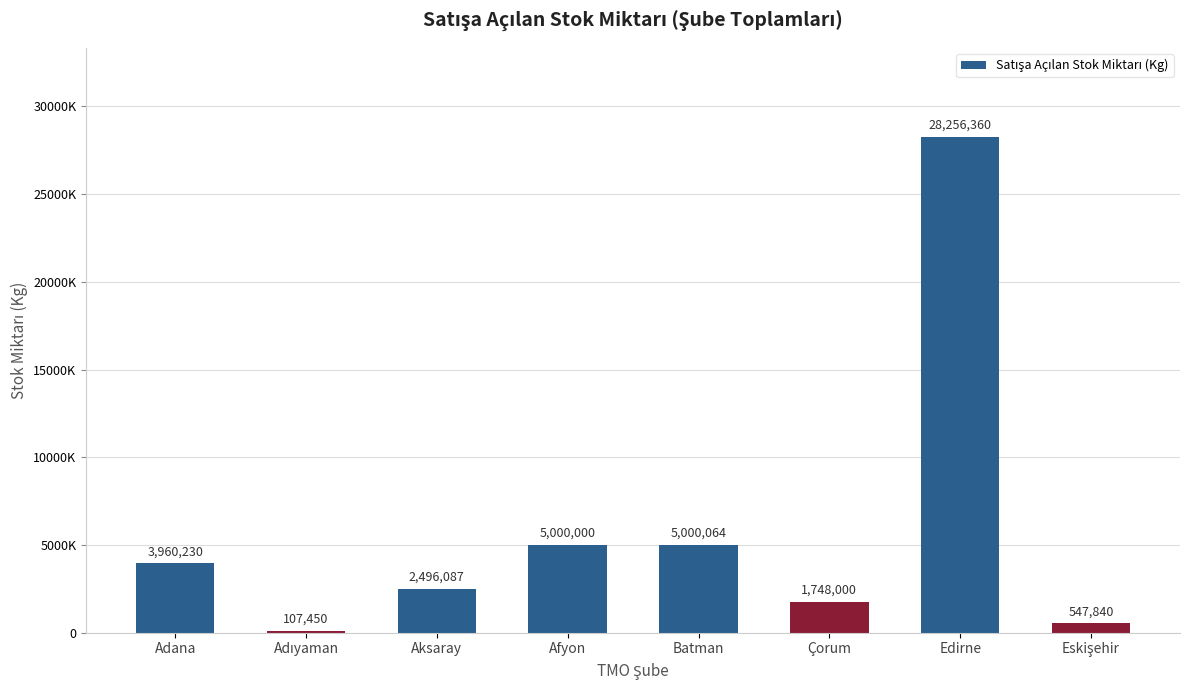

Which category has the highest value across all series?

Edirne